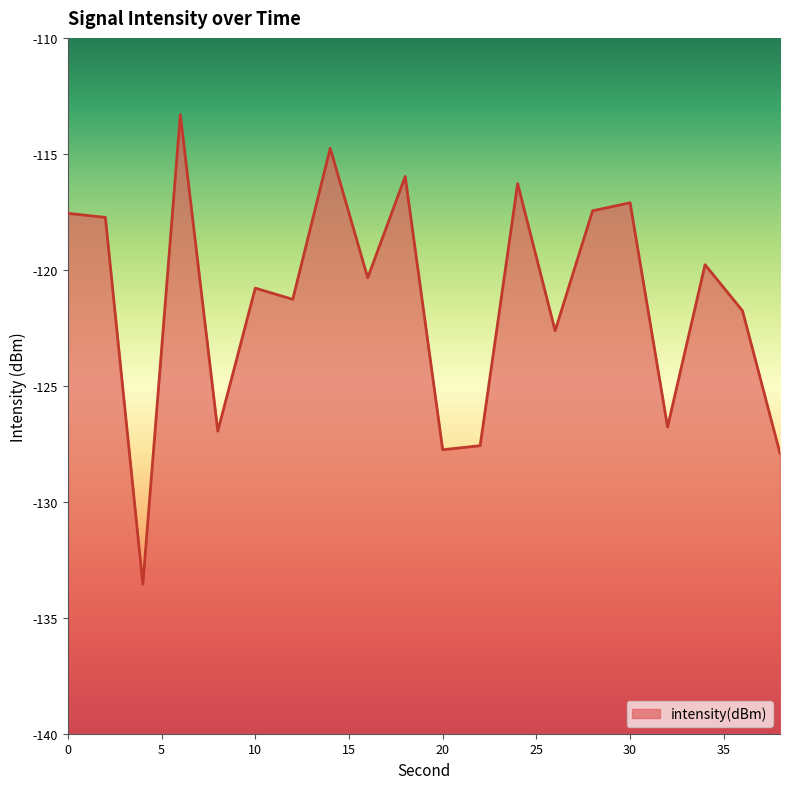

What is the change in value from 4 to 22?

+6.0